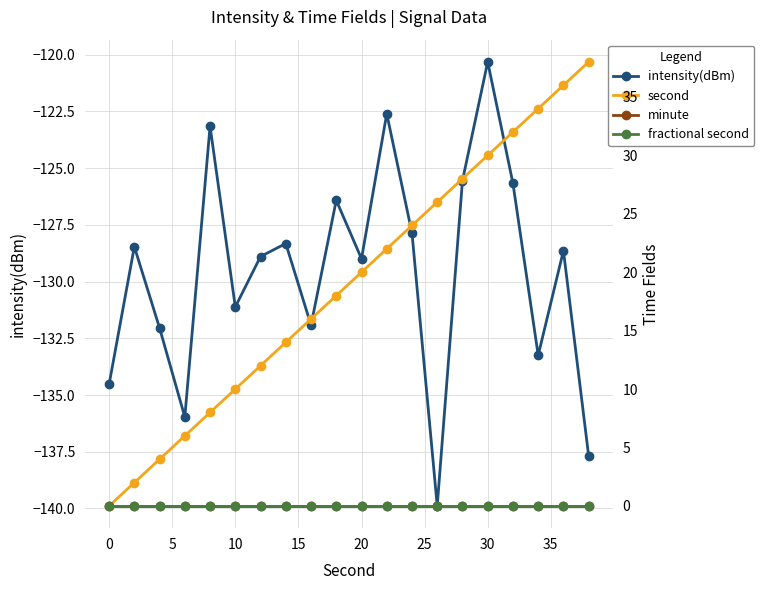

At which label does intensity(dBm) reach its peak?

30